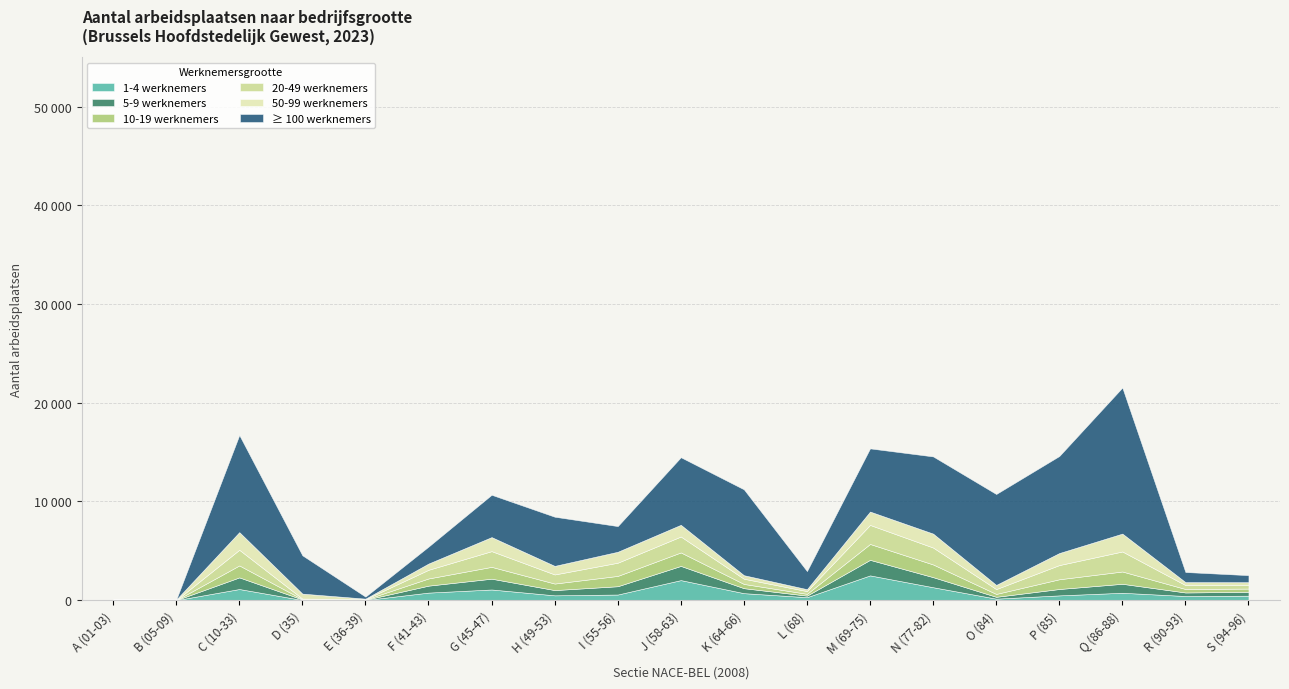

What are all the series names shown in the legend?

1-4 werknemers, 5-9 werknemers, 10-19 werknemers, 20-49 werknemers, 50-99 werknemers, ≥ 100 werknemers